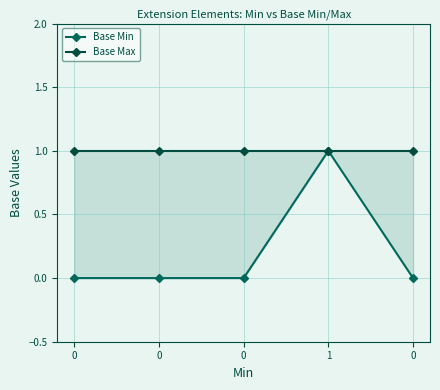

What is the value of the Base Max point at the 1st from the left?

1